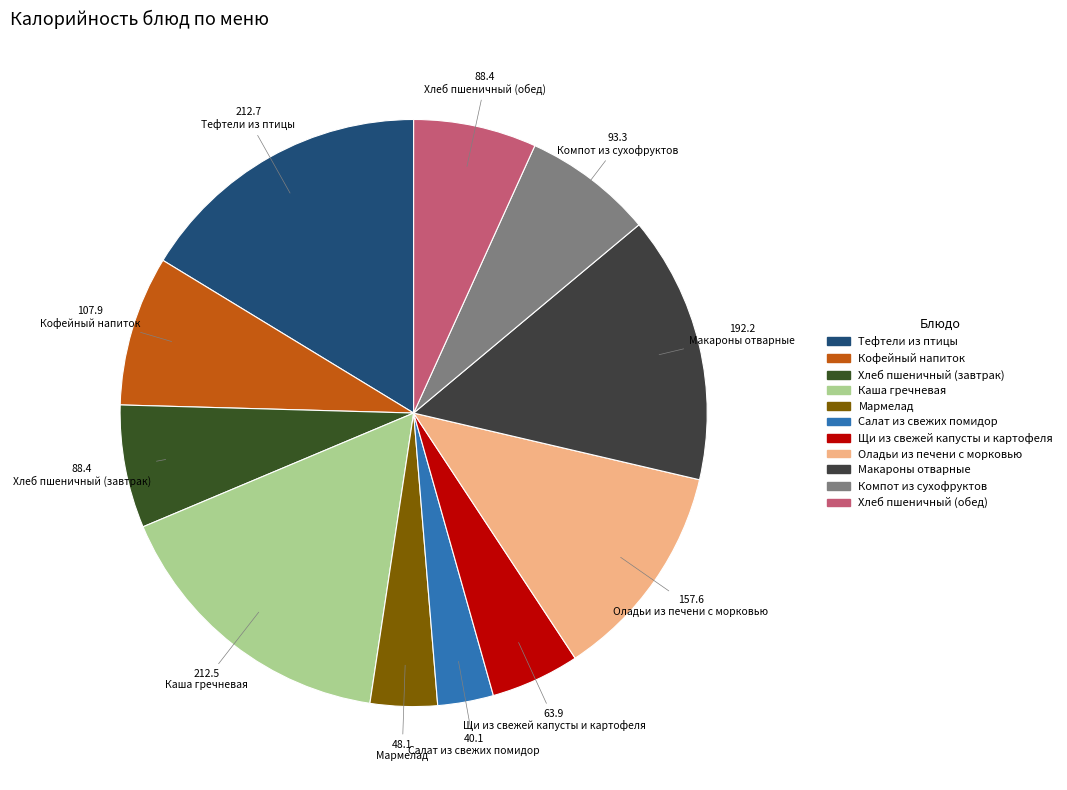

Combined, do Мармелад and Каша гречневая account for over 50%?

No